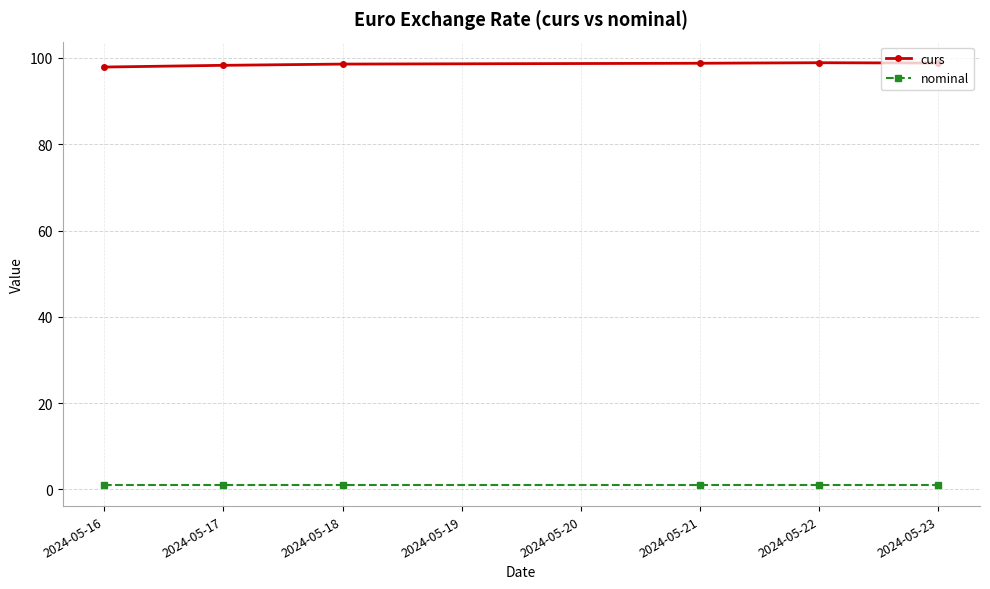

At how many categories does at least one series exceed 10?

6